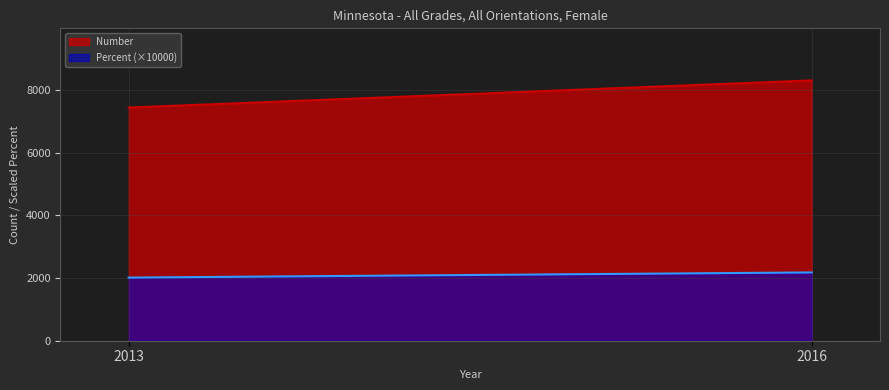

At how many categories does at least one series exceed 2075?

2